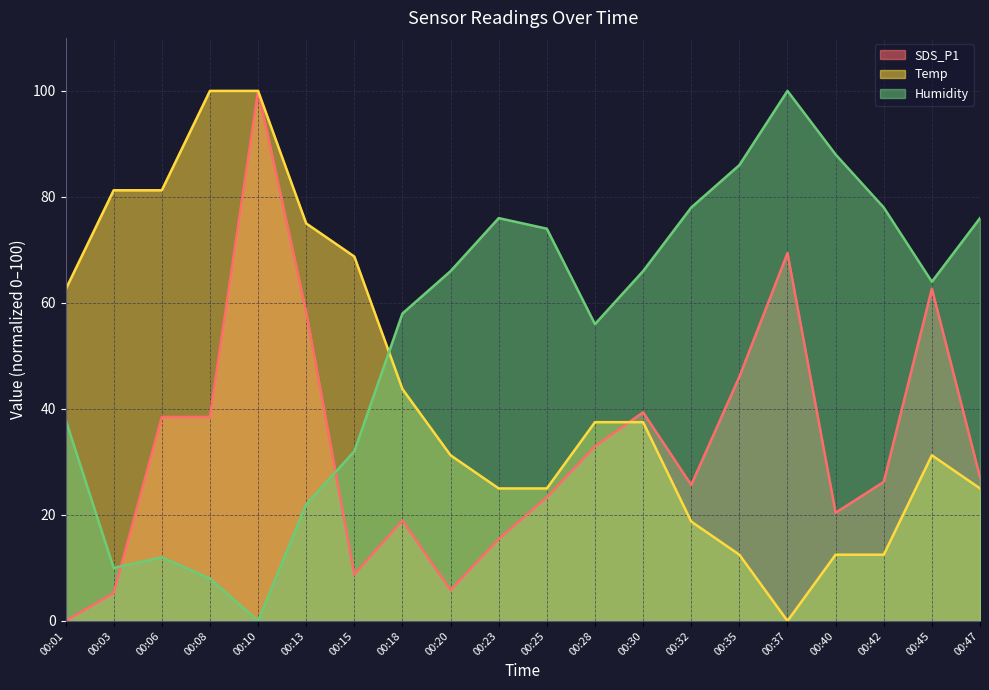

Between which two adjacent categories do Temp and SDS_P1 first intersect?

00:28 and 00:30